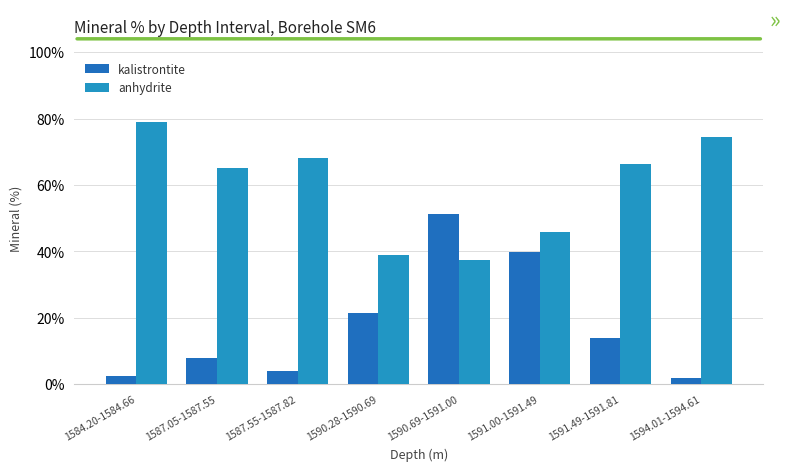

At how many categories does at least one series exceed 27?

8